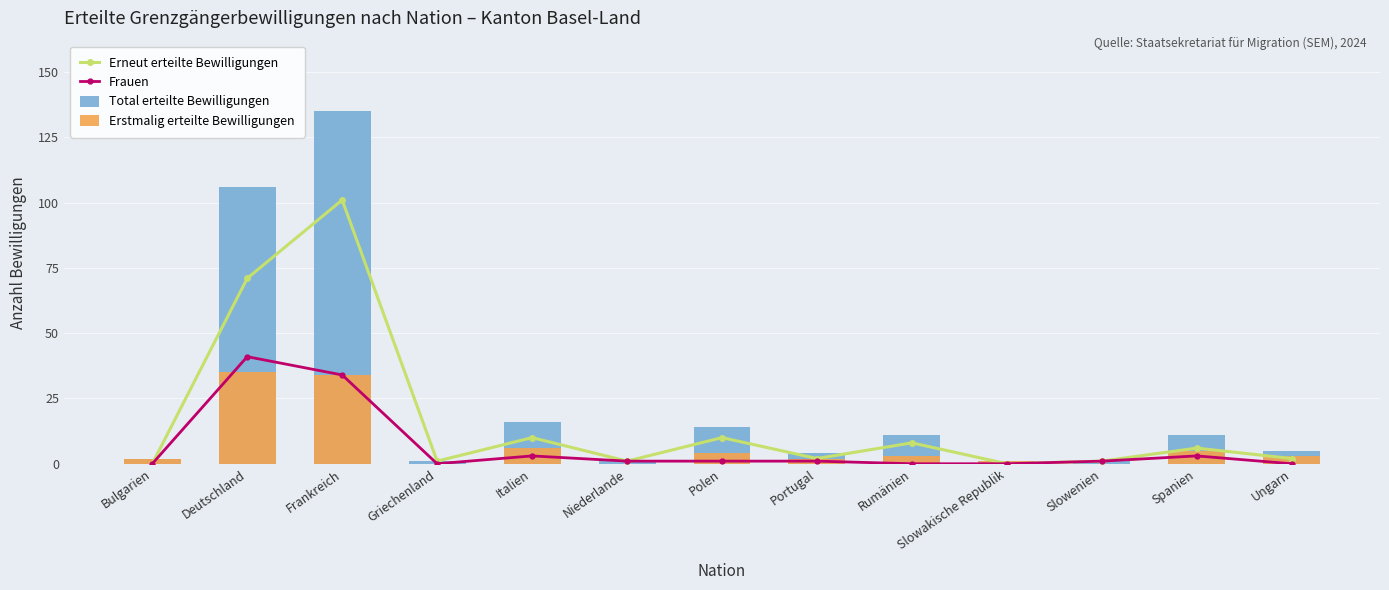

The Erstmalig erteilte Bewilligungen series shows 35 at Deutschland. True or false?

True